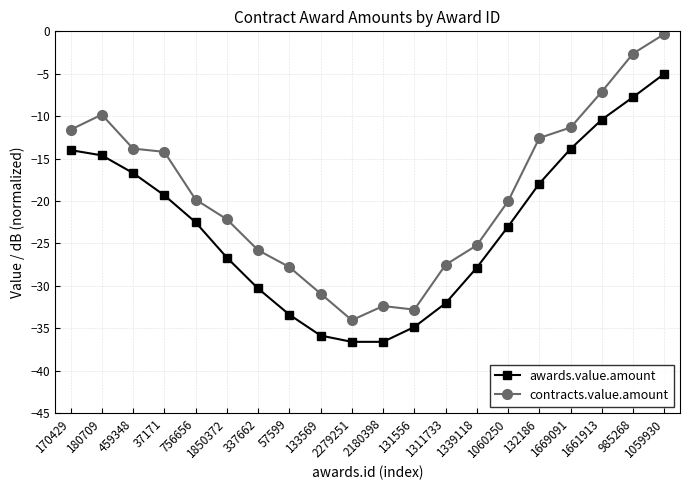

At which category does contracts.value.amount reach its first local valley?

2279251